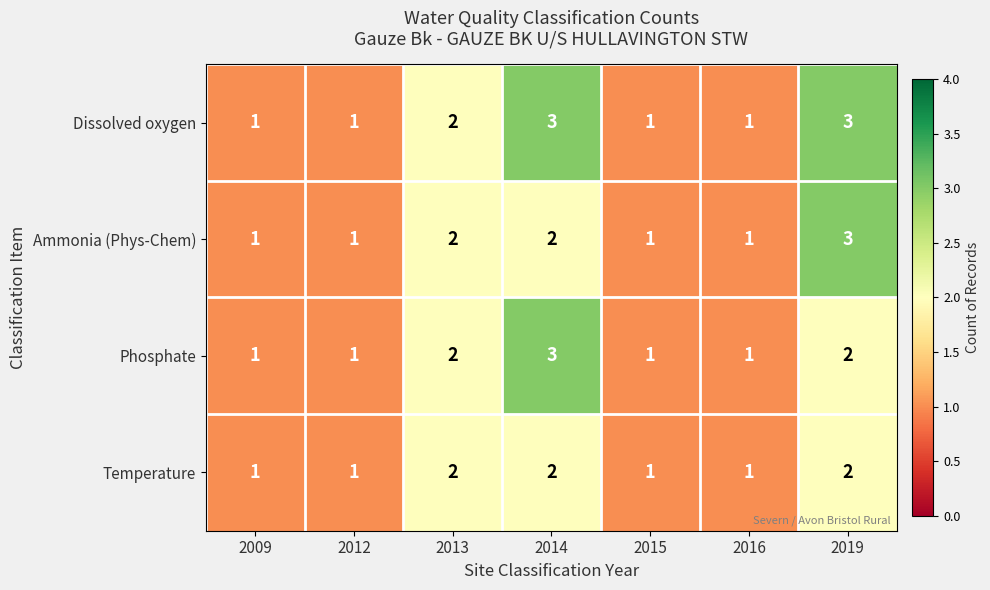

The value of Phosphate at 2012 is 0. True or false?

False